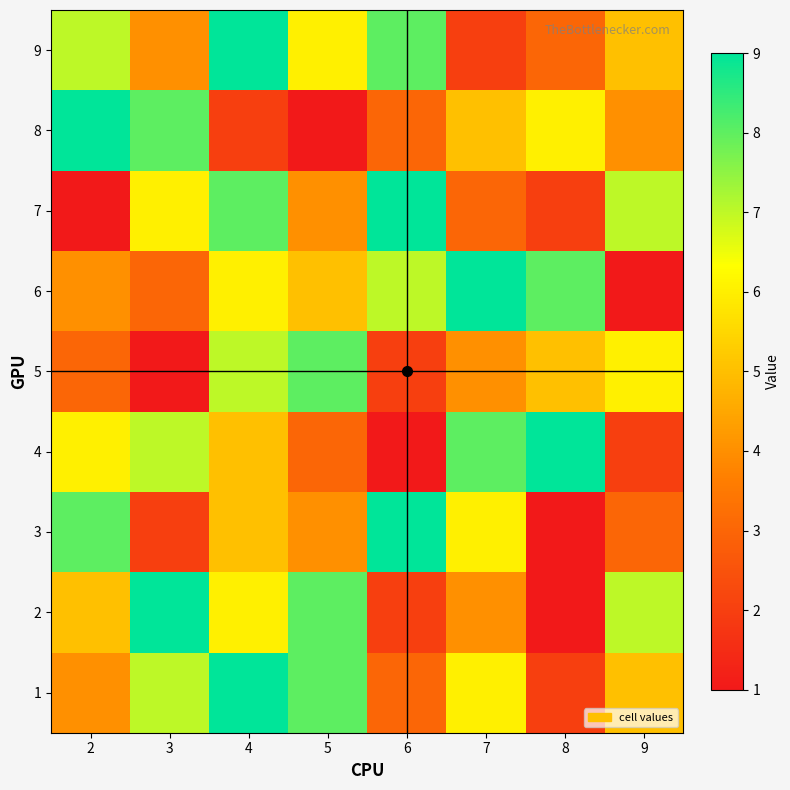

How many distinct data groups are displayed?

9